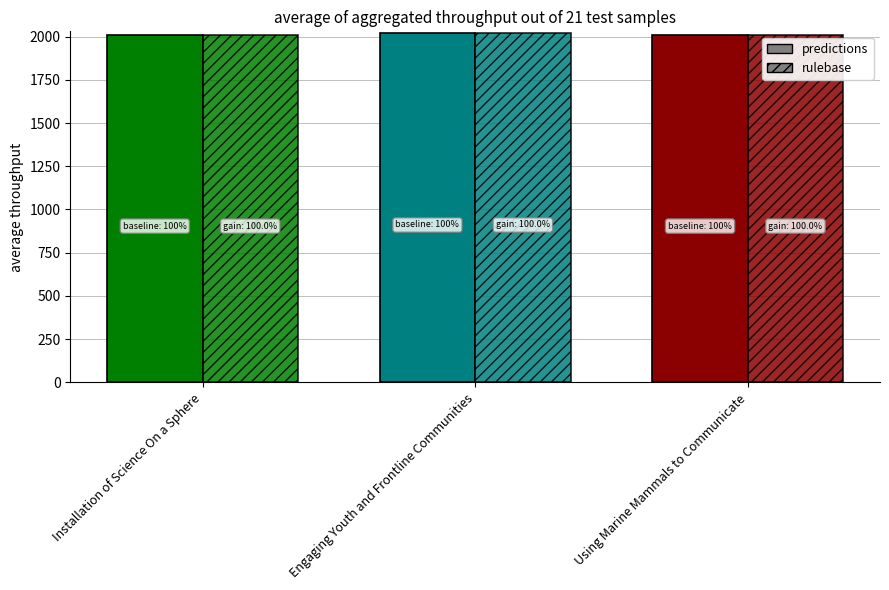

Between Installation of Science On a Sphere and Engaging Youth and Frontline Communities, which is larger?

Engaging Youth and Frontline Communities